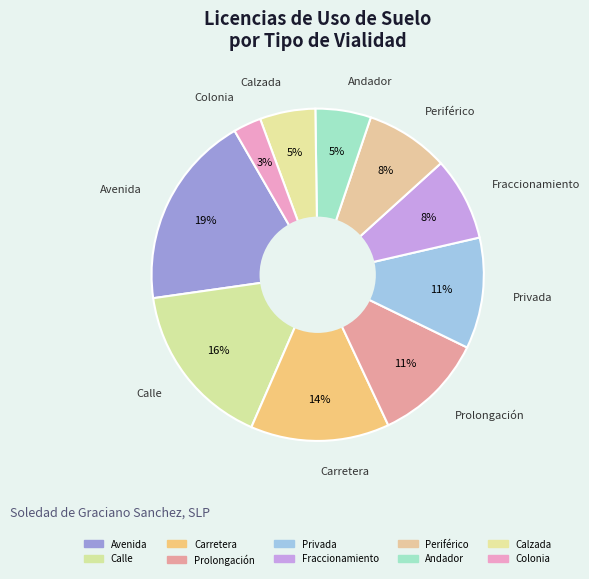

Which has a higher value, Andador or Fraccionamiento?

Fraccionamiento